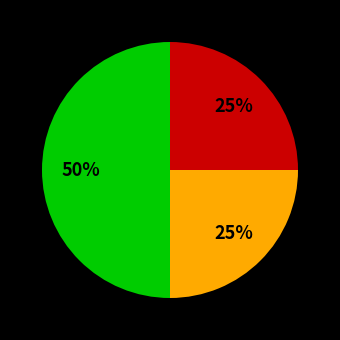

To the nearest percent, what is the average slice percentage?

33%